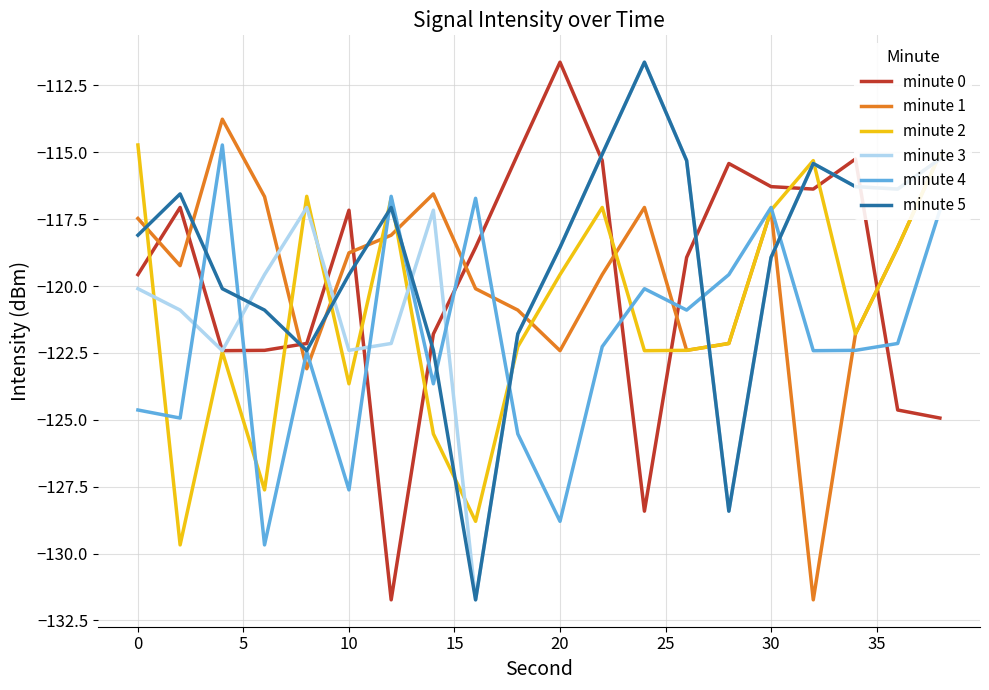

What is the minimum value for minute 3?

-131.7